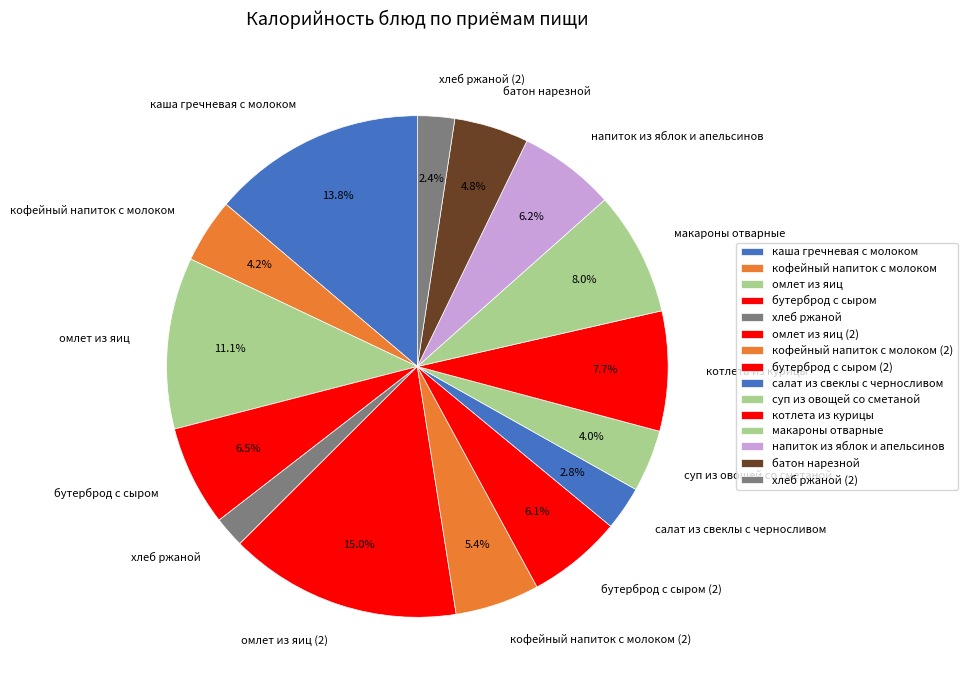

Combined, what portion of the pie is бутерброд с сыром (2) and батон нарезной?

10.9%